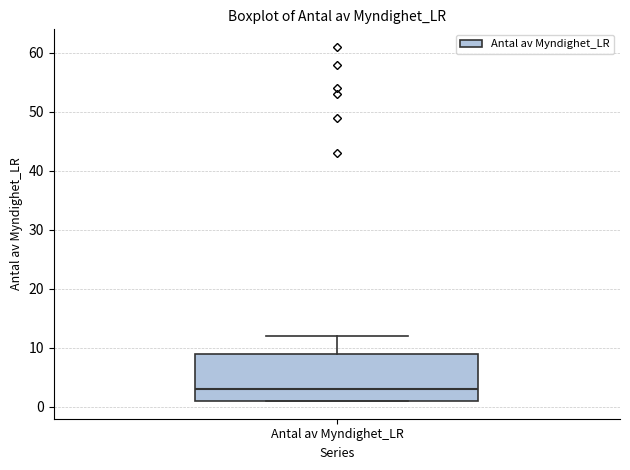

Read this box plot against the y-axis: the position of the median line, the range covered by the box, and the ends of both whiskers. The values are not printed on the chart, so give them approximately, as read against the axis.

median 3, box 1 to 9, whiskers 1 to 12